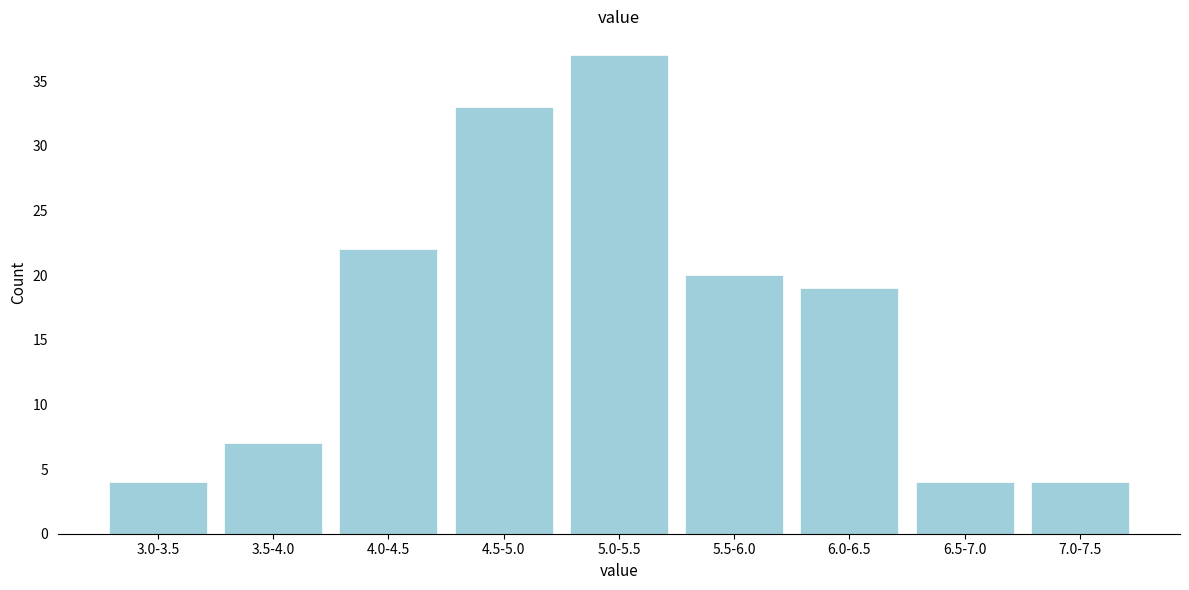

Reading left to right, list all the values displayed in this chart.

3.0-3.5=4	3.5-4.0=7	4.0-4.5=22	4.5-5.0=33	5.0-5.5=37	5.5-6.0=20	6.0-6.5=19	6.5-7.0=4	7.0-7.5=4